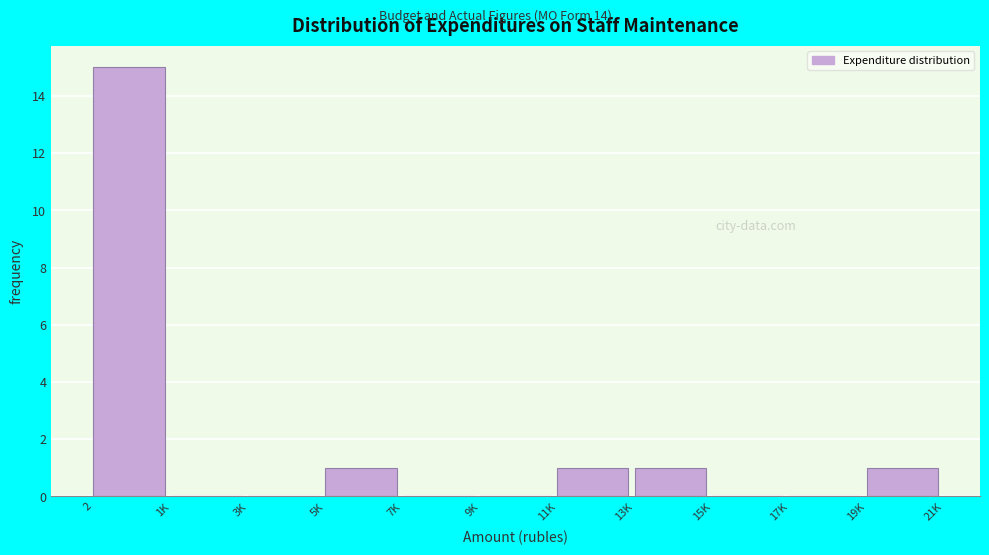

Is it true that the value at 17K is 6?

False